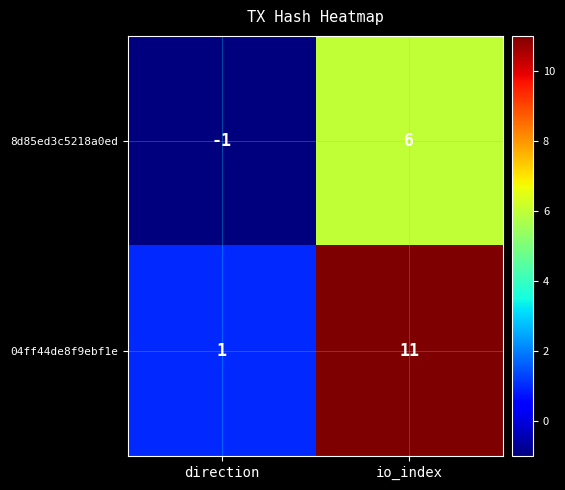

What is the difference between the 8d85ed3c5218a0ed values at io_index and direction?

7